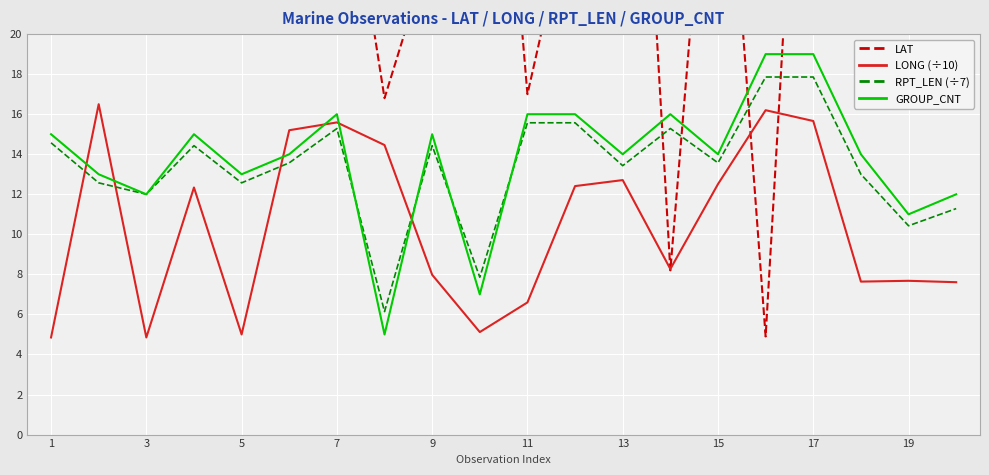

After their last crossing, which series has the higher values: RPT_LEN (÷7) or LONG (÷10)?

RPT_LEN (÷7)